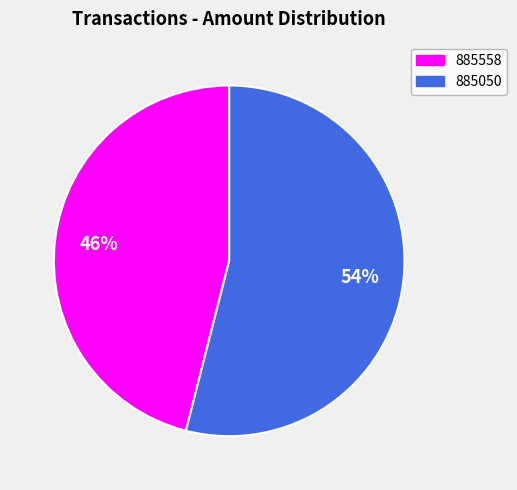

Do 885050 and 885558 together represent more than half of the pie?

Yes